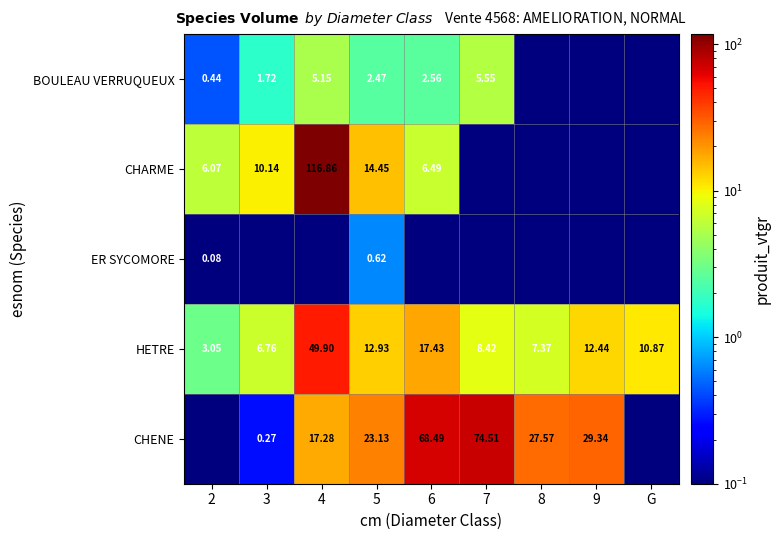

Which has a higher value, 4 or 2?

4